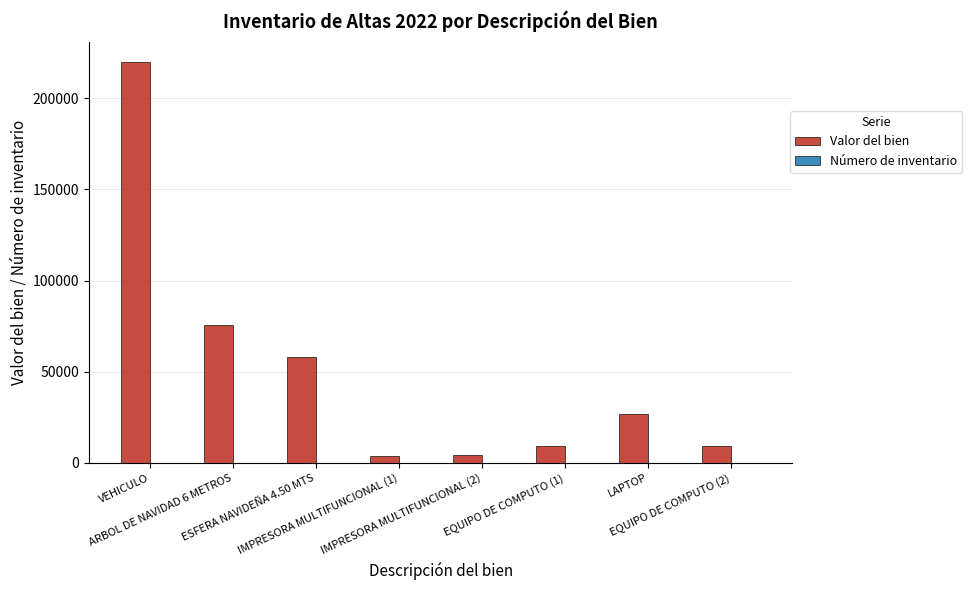

Does the chart contain stacked bars?

No